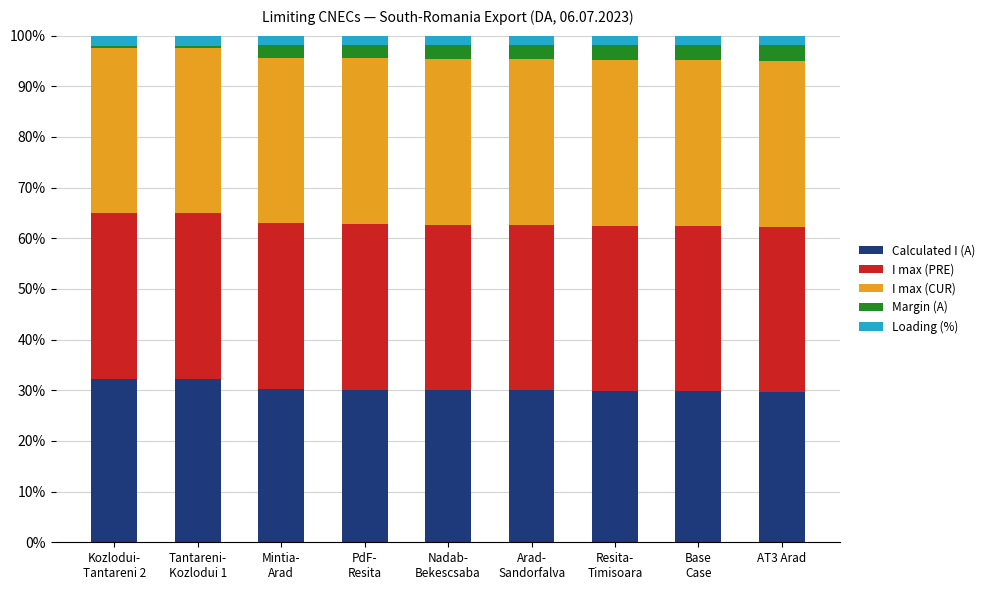

What is the maximum value for Calculated I (A)?

32.3